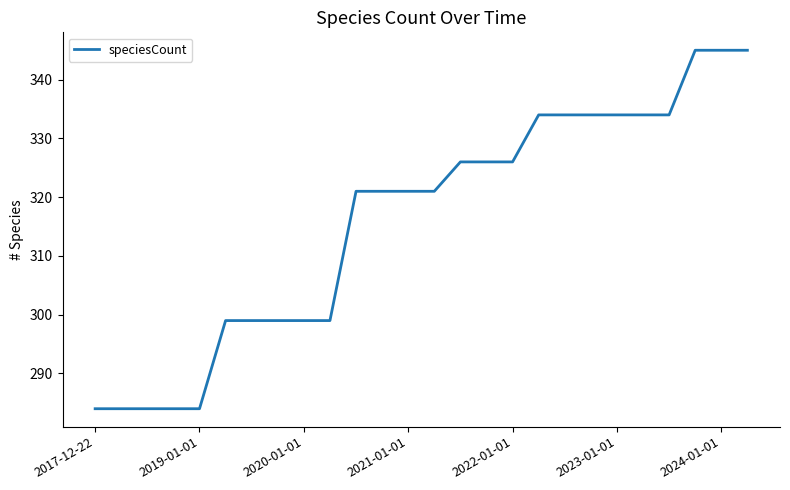

What is the maximum value shown in the chart?

345